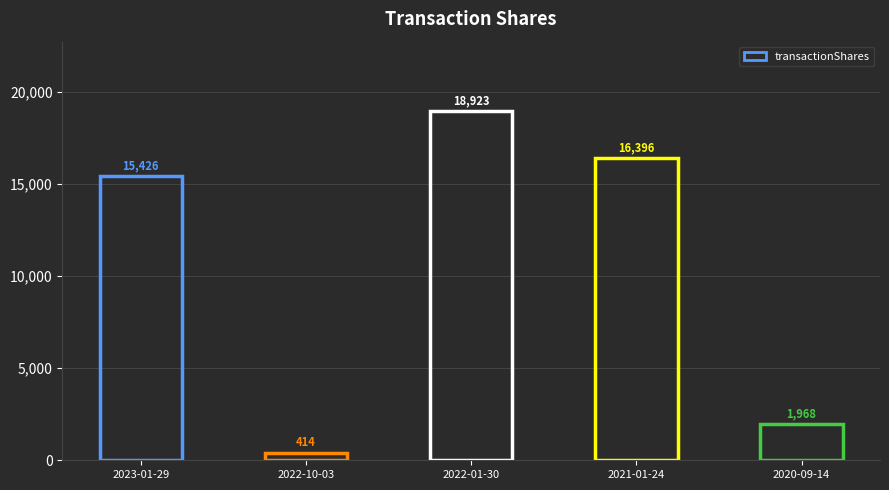

What is the value of the 5th bar from the left?

1968